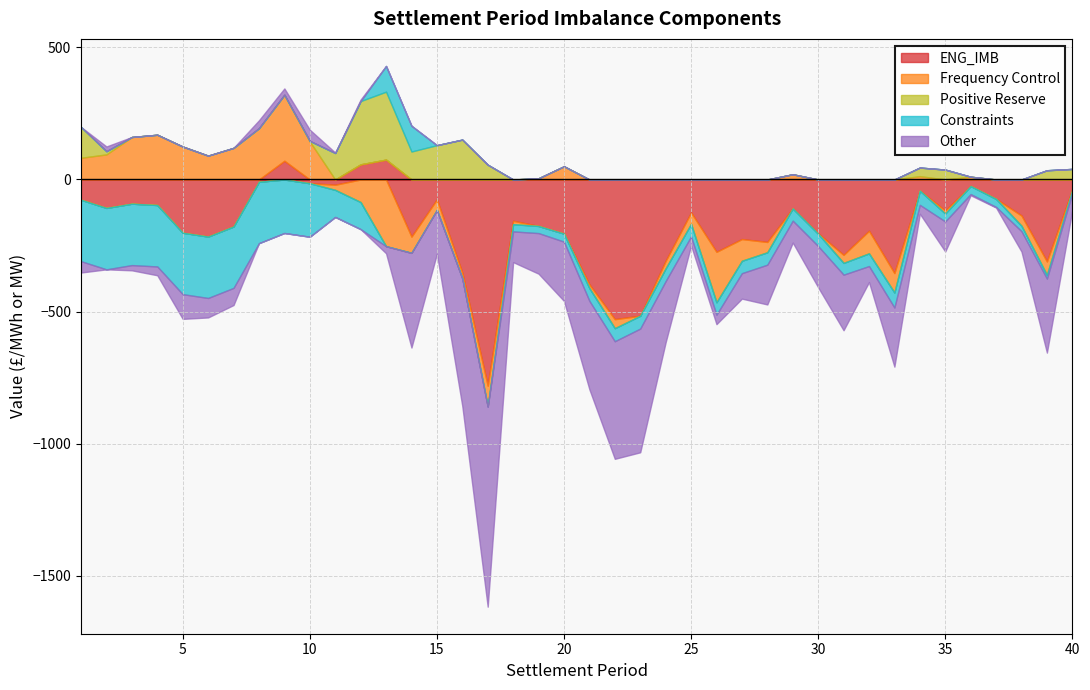

How many interior local peaks does the Positive Reserve series have?

3